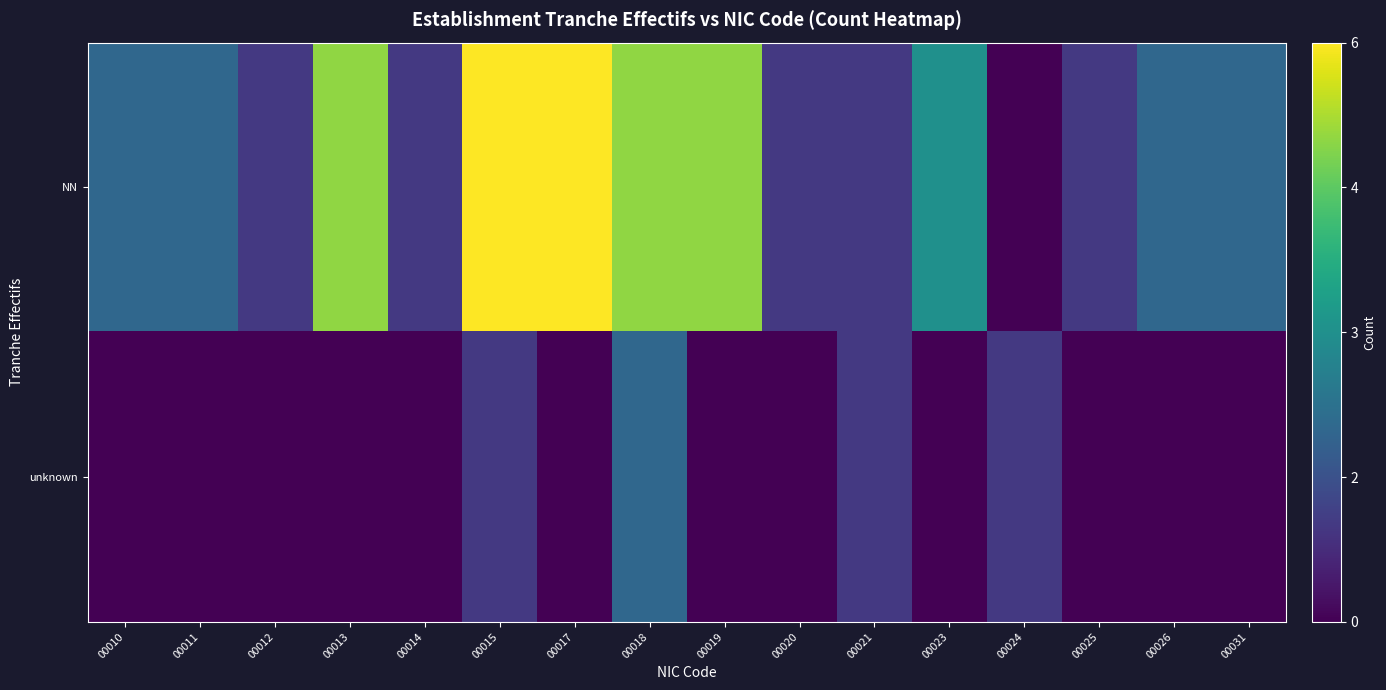

Which category has the lowest value across all series?

00024